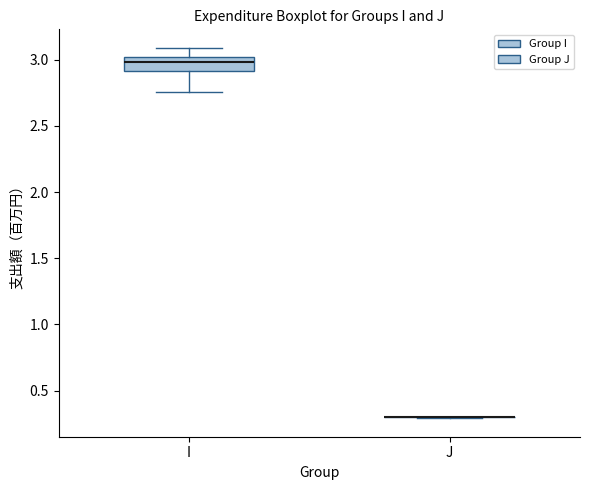

Where does the lower whisker of the box for I end on the y-axis? The values are not printed on the chart, so give them approximately, as read against the axis.

2.75